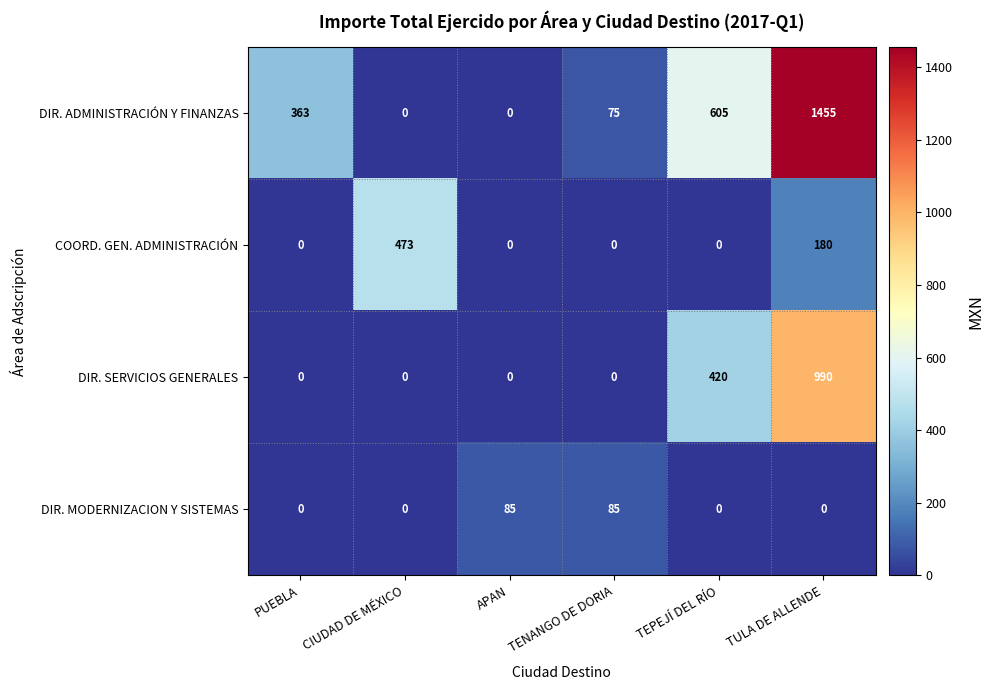

Which series has the widest spread of values?

DIR. ADMINISTRACIÓN Y FINANZAS